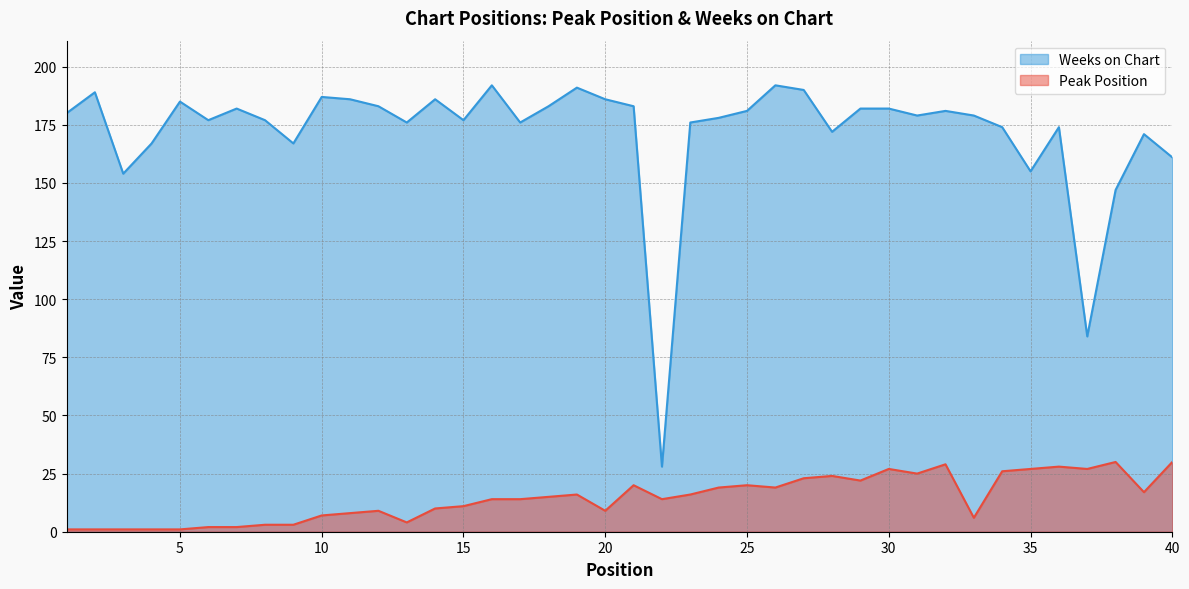

Read the Weeks on Chart value at 30.

182